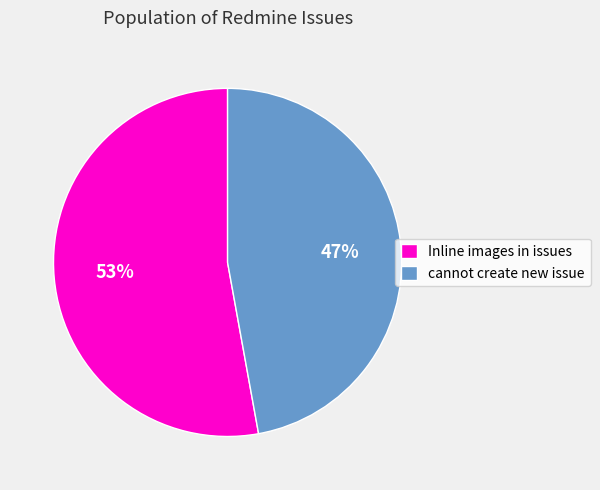

How many segments does this pie chart have?

2